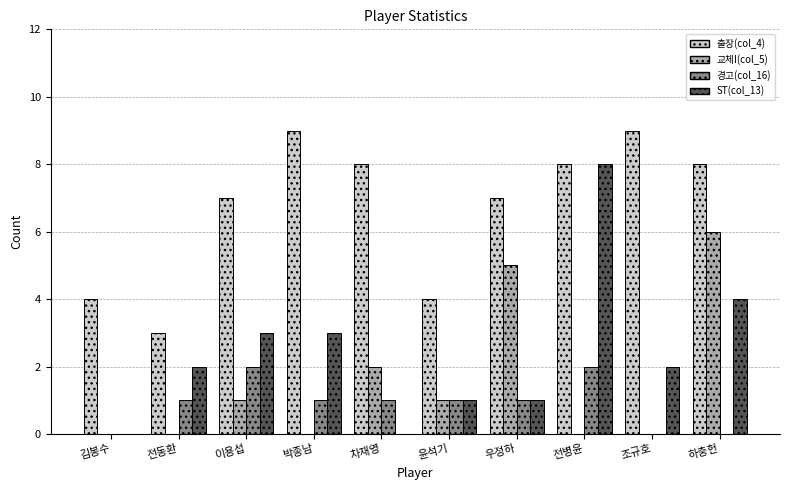

What is the greatest value displayed?

9